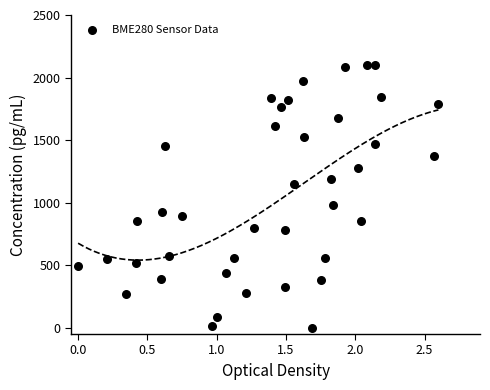

What is the range of Y values (max minus min)?

2100.0